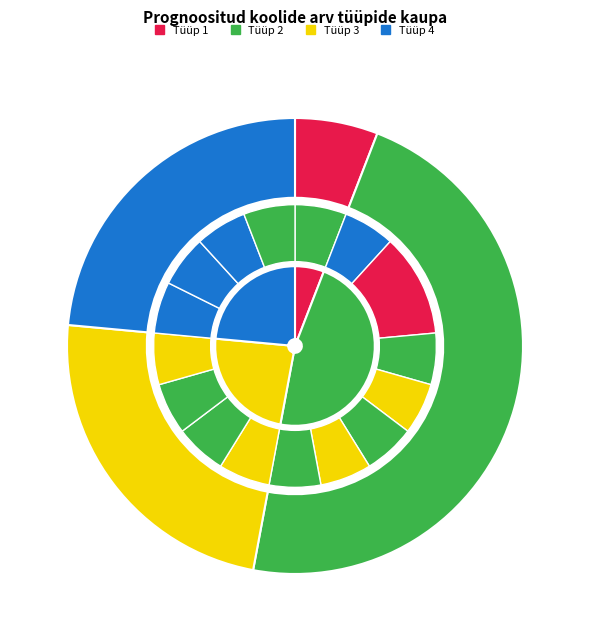

Is there any slice that represents more than half of the pie?

Yes